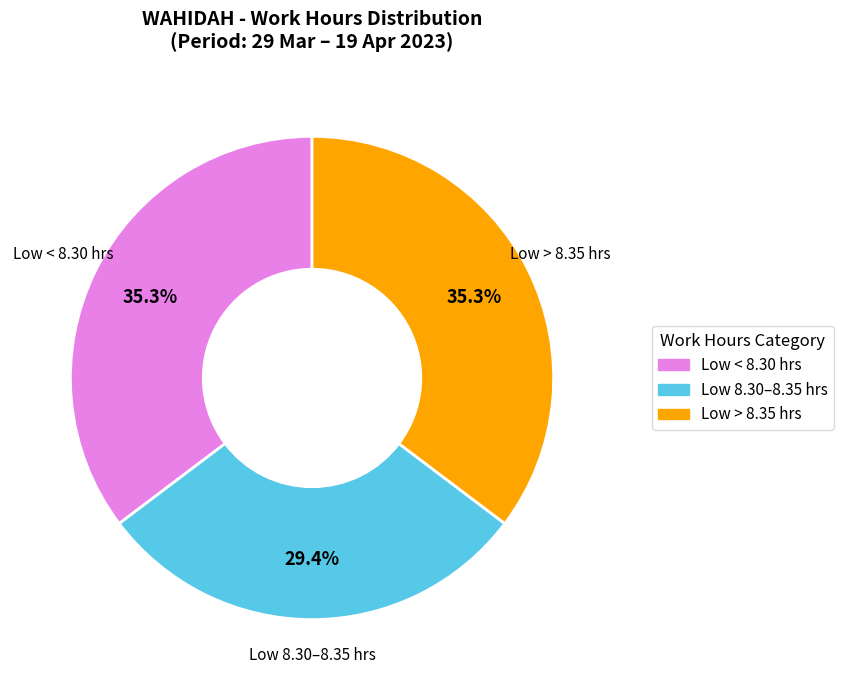

To the nearest percent, what is the difference between the largest and smallest slice percentages?

6%